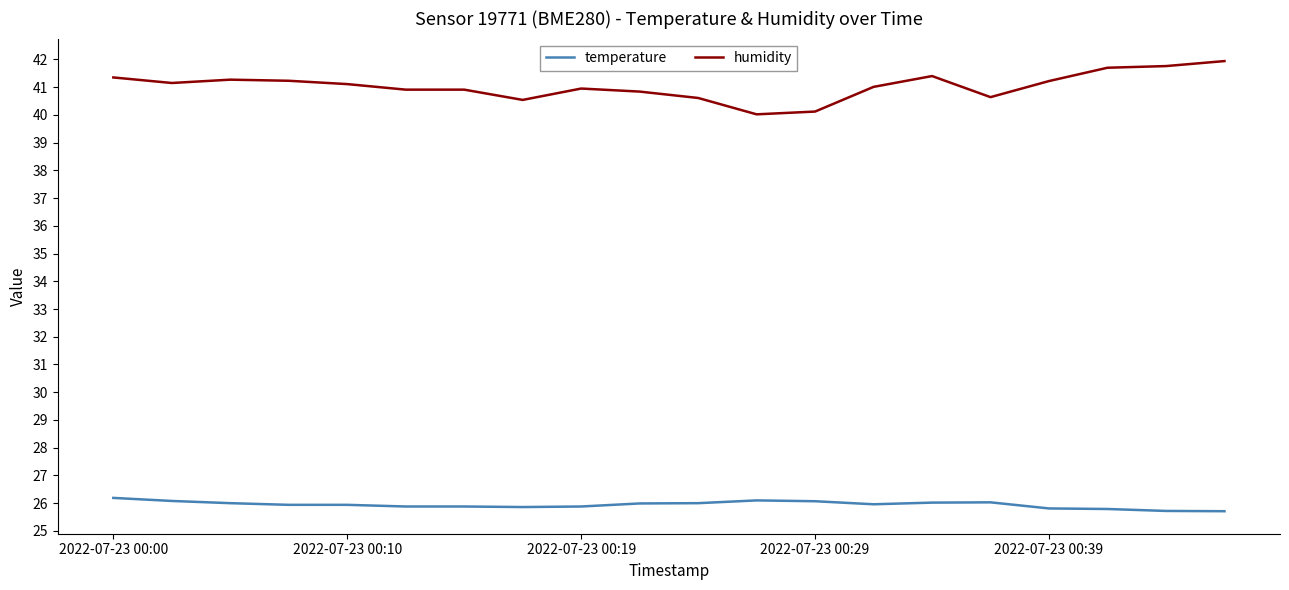

Which series has the largest total across all categories?

humidity